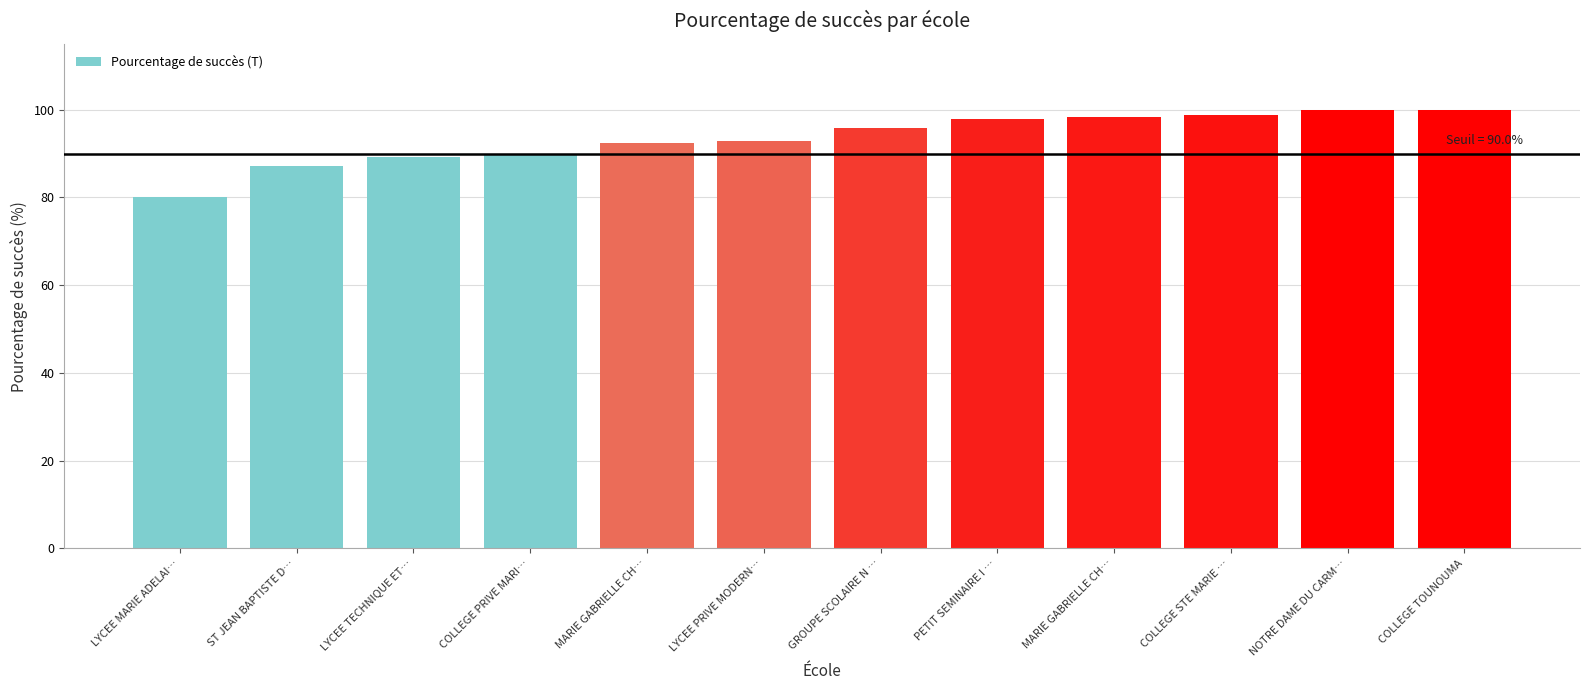

How many bars are there in total?

12